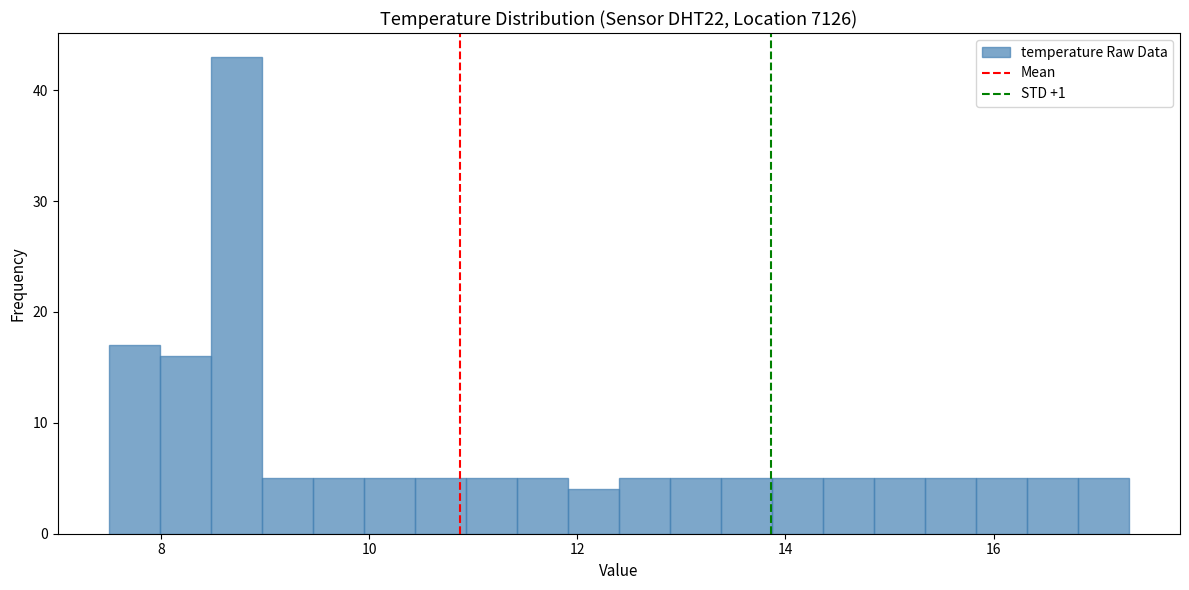

Around what value on the x-axis is the tallest bar? Give the approximate position of its centre, as read against the axis.

8.8